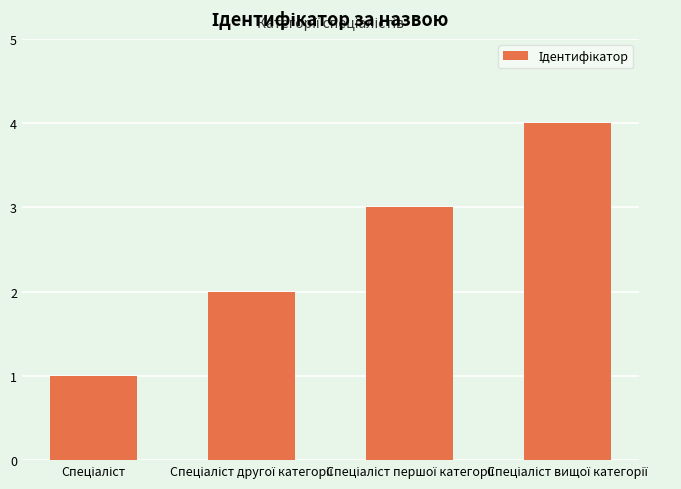

Are the bars grouped side by side (vs. stacked)?

No